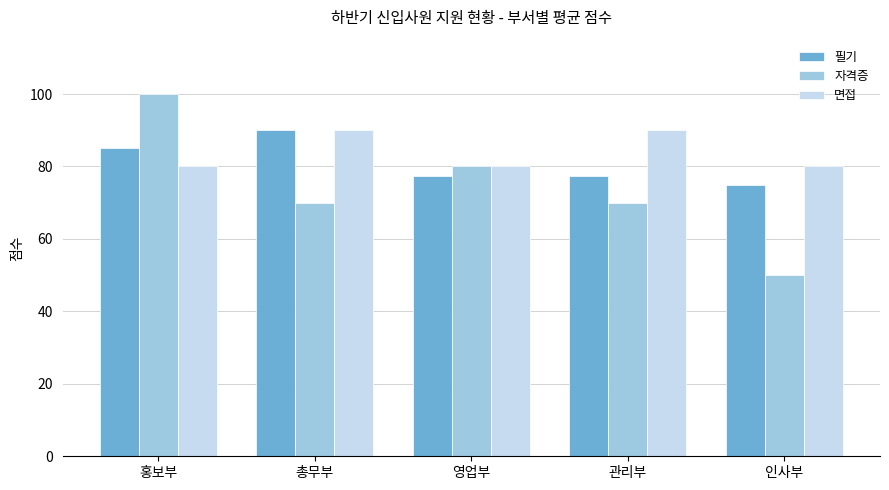

At 관리부, list the series in order from smallest to largest.

자격증, 필기, 면접